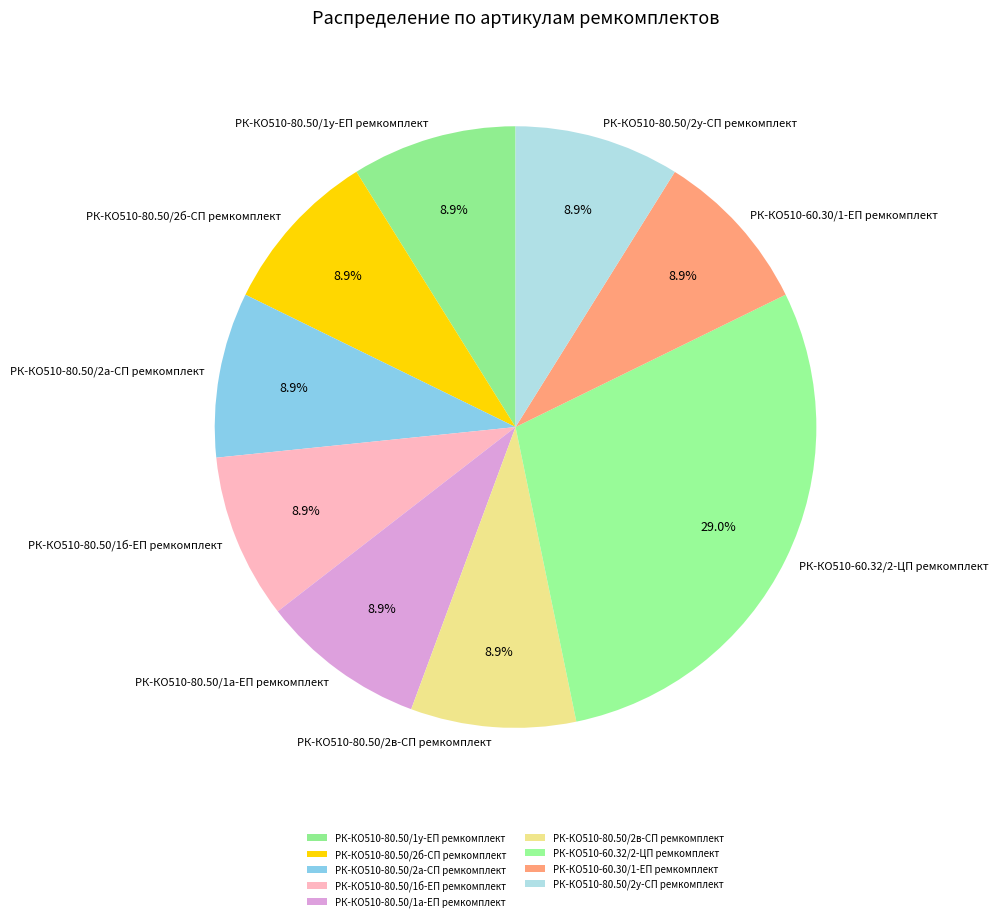

Count the number of slices in the pie.

9